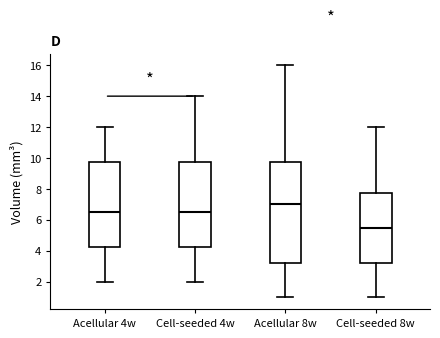

Reading left to right, read every box against the y-axis: the position of its median line, the range the box covers, and the ends of its whiskers. The values are not printed on the chart, so give them approximately, as read against the axis.

Acellular 4w: median 6.6, box 4.2 to 9.8, whiskers 2.0 to 12.0
Cell-seeded 4w: median 6.6, box 4.2 to 9.8, whiskers 2.0 to 14.0
Acellular 8w: median 7.0, box 3.2 to 9.8, whiskers 1.0 to 16.0
Cell-seeded 8w: median 5.6, box 3.2 to 7.8, whiskers 1.0 to 12.0